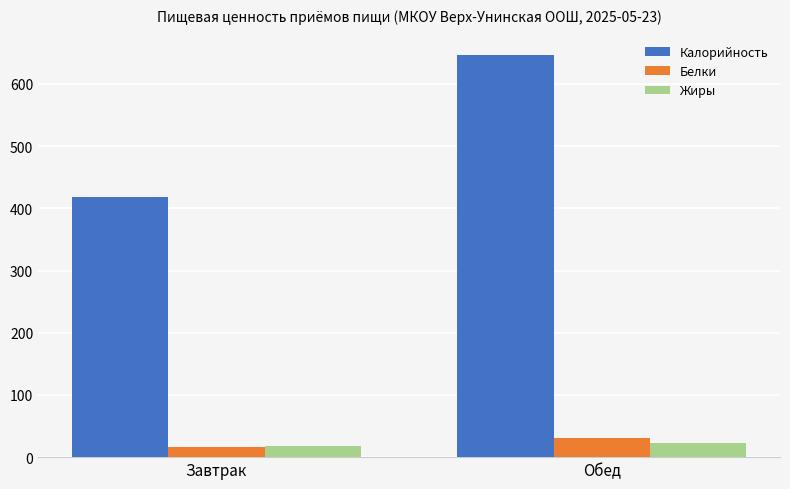

At which label does Калорийность reach its minimum?

Завтрак